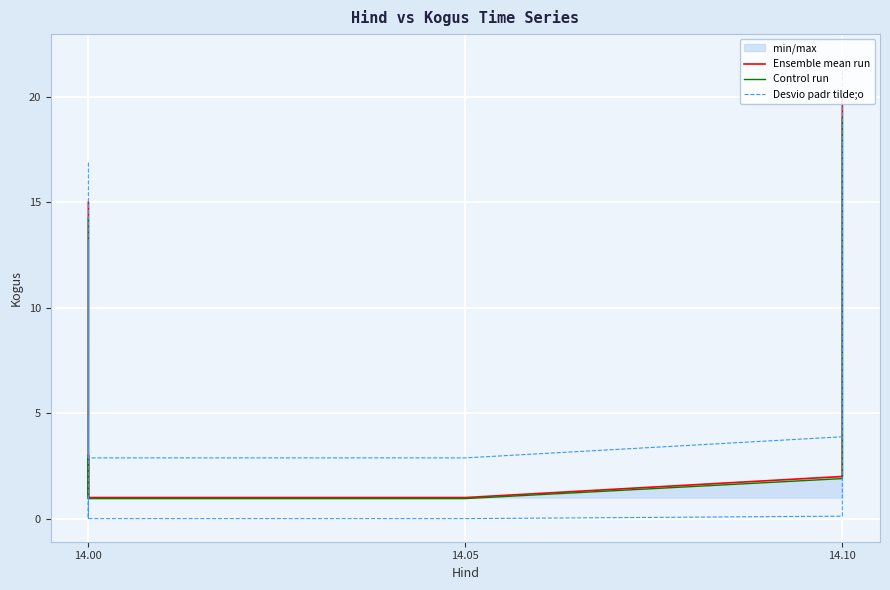

True or false: Control run has a value of 5.5 at 14.10.

False